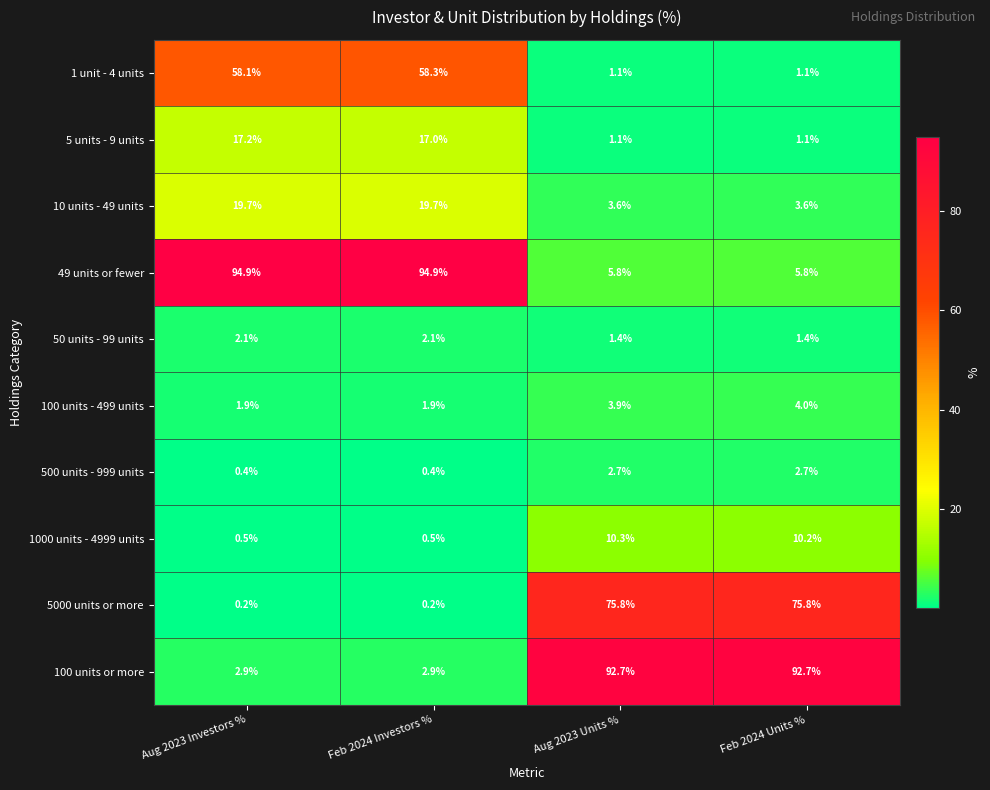

Read the 100 units - 499 units value at Aug 2023 Units %.

3.9